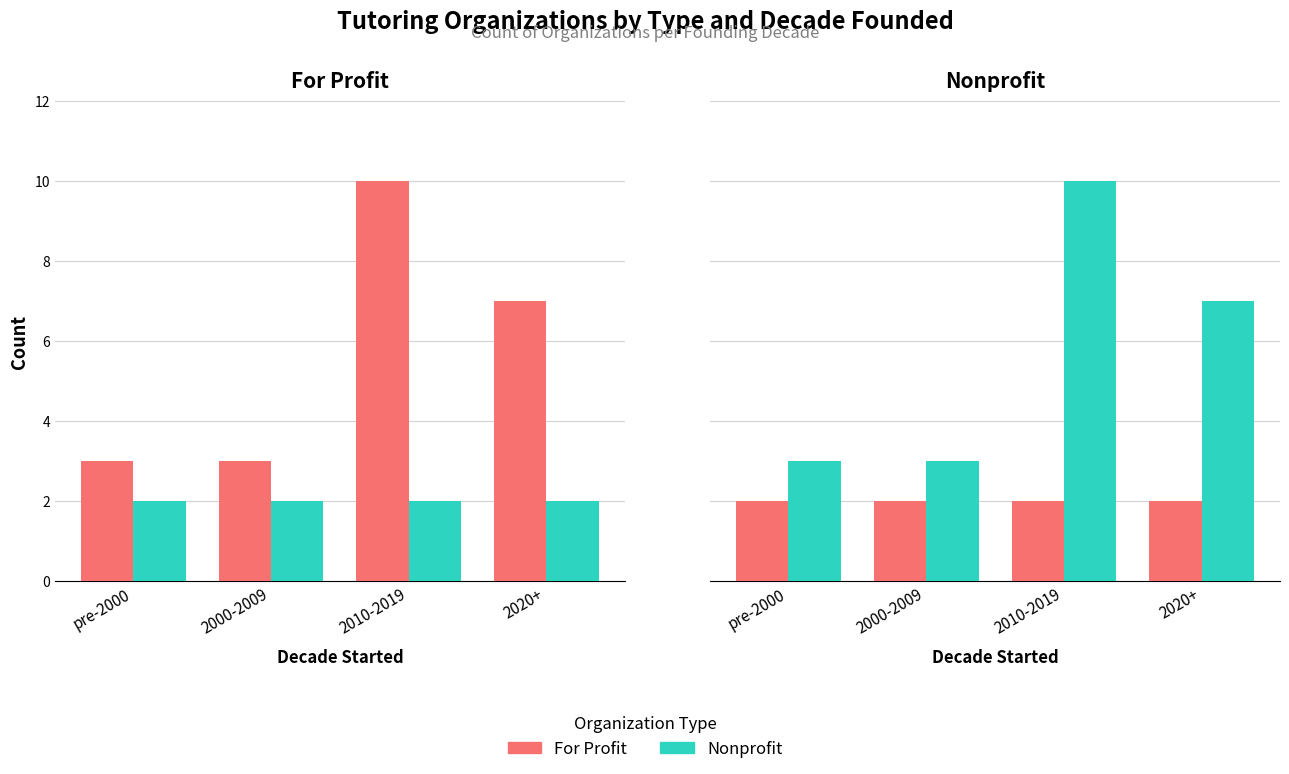

What are all the series names shown in the legend?

For Profit, Nonprofit